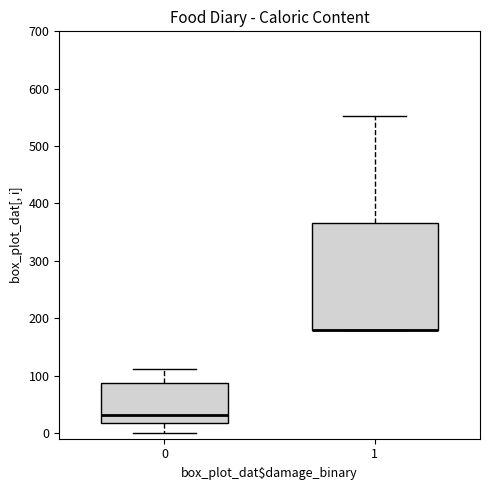

Comparing the boxes themselves (not the whiskers), which one is the tallest?

1